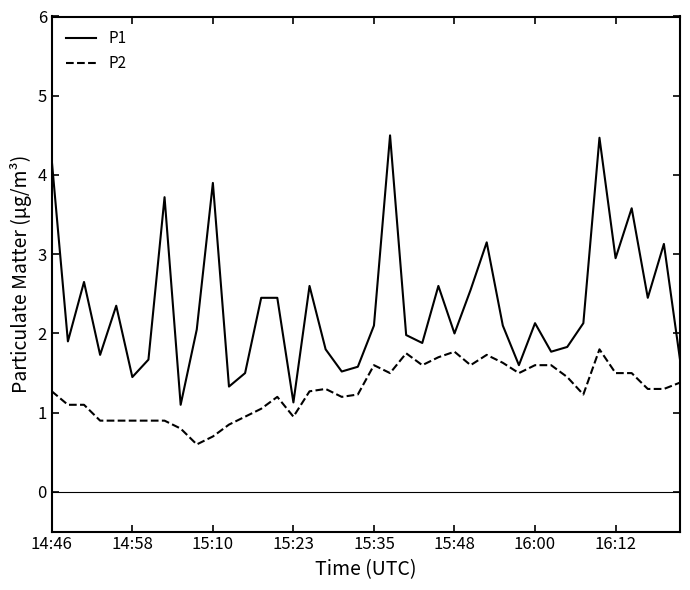

True or false: P1 and P2 intersect in this chart.

False